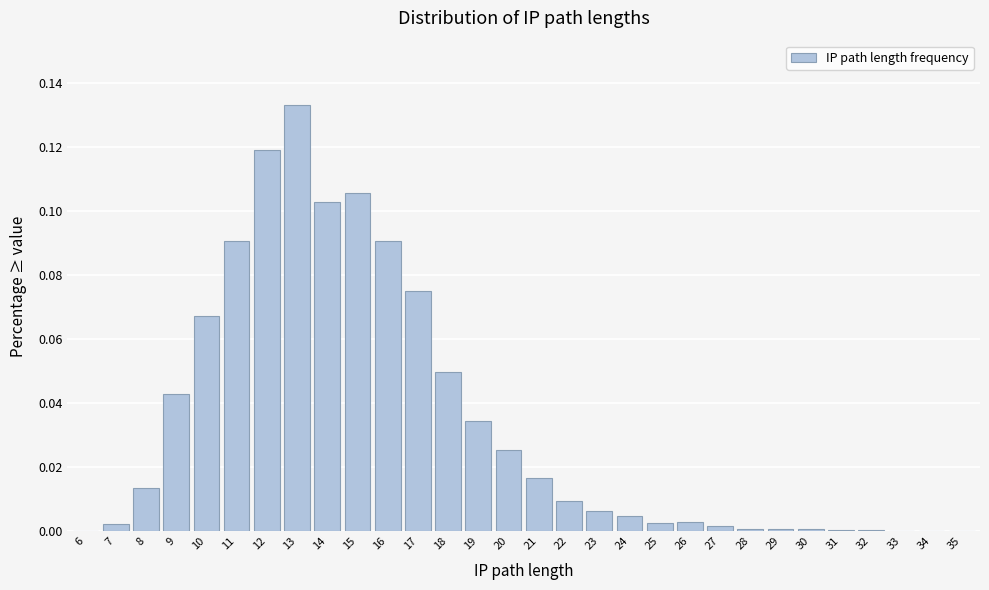

What is the sum of all values?

1.0